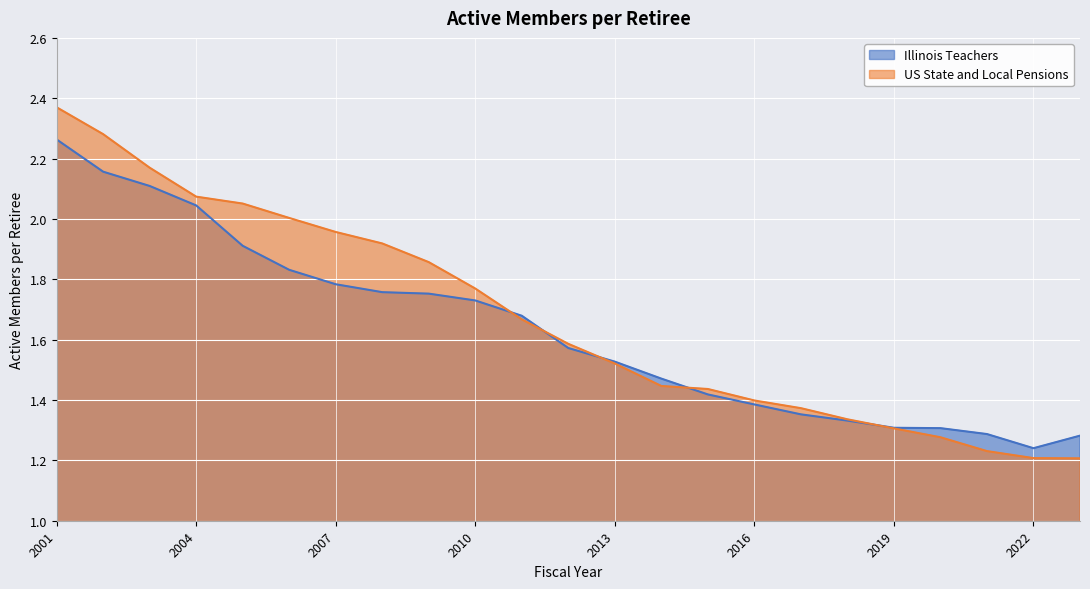

Rank the series by their maximum value, from highest to lowest.

US State and Local Pensions, Illinois Teachers